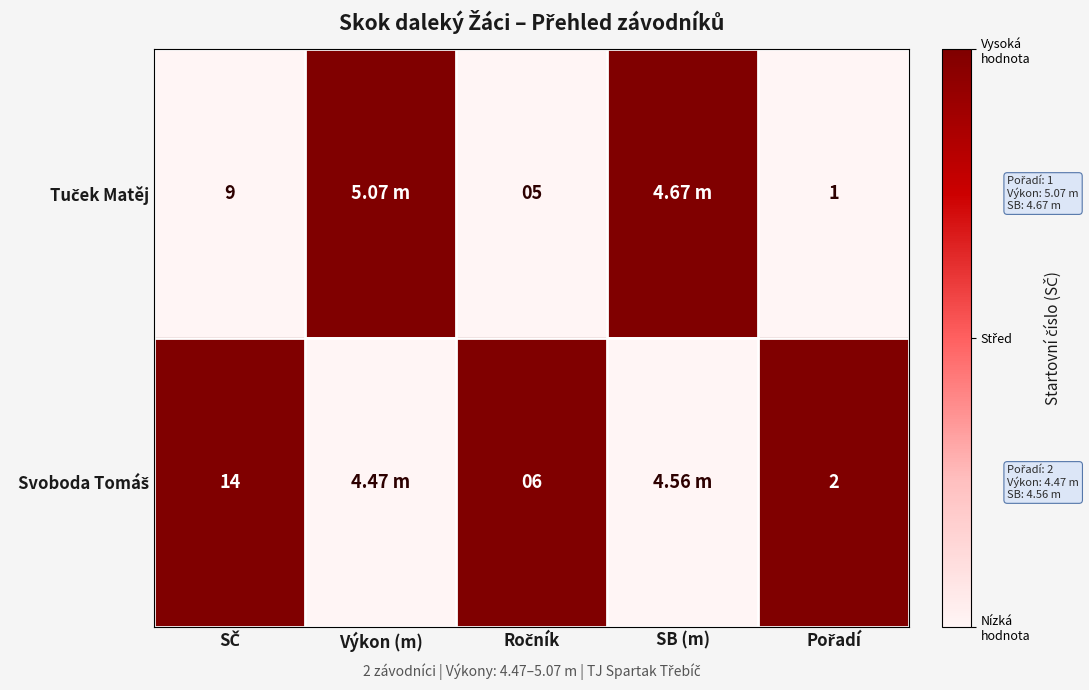

Which label corresponds to the smallest value in the chart?

SČ